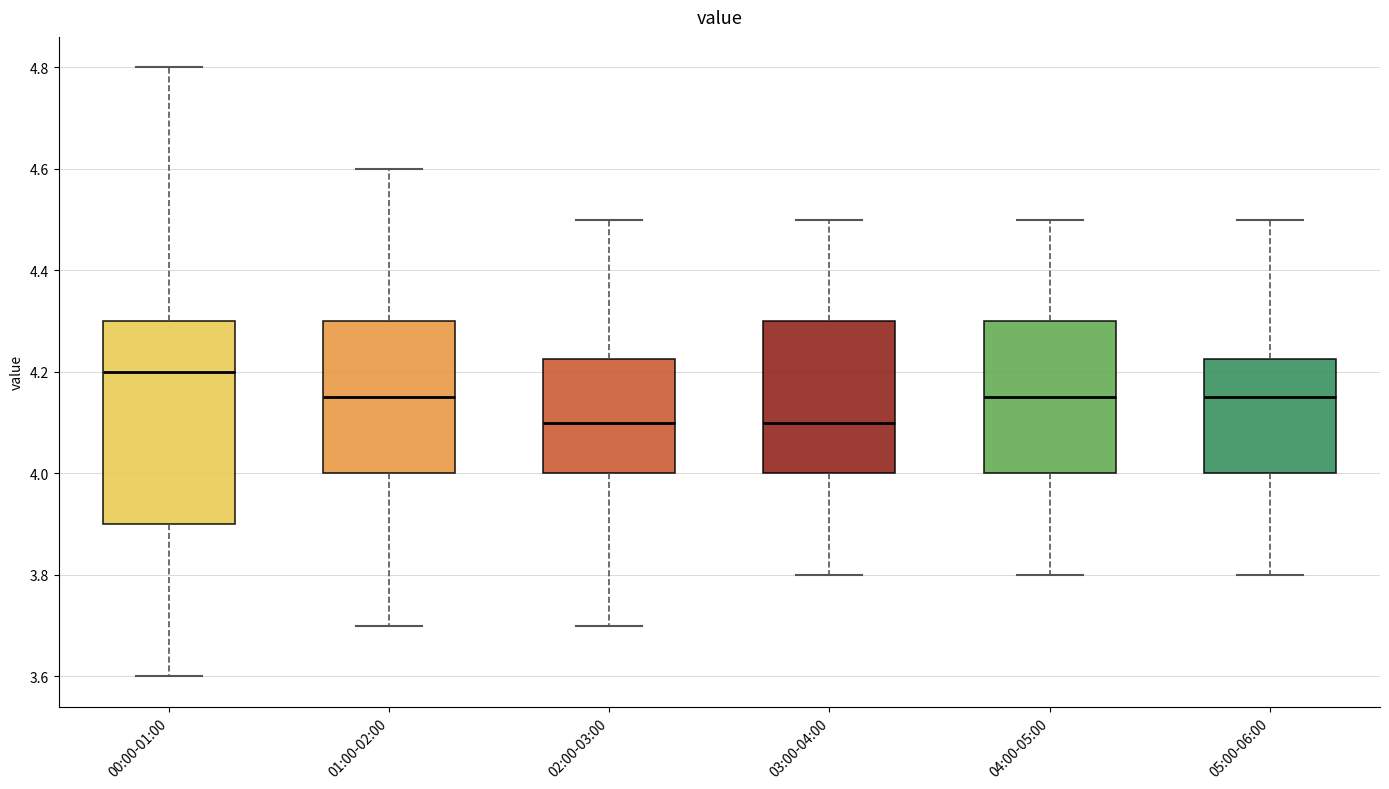

Reading left to right, transcribe this box plot: for each box, give where its median line is, the range the box spans, and where its two whiskers end, as read against the y-axis. The values are not printed on the chart, so give them approximately, as read against the axis.

00:00-01:00: median 4.20, box 3.90 to 4.30, whiskers 3.60 to 4.80
01:00-02:00: median 4.16, box 4.00 to 4.30, whiskers 3.70 to 4.60
02:00-03:00: median 4.10, box 4.00 to 4.22, whiskers 3.70 to 4.50
03:00-04:00: median 4.10, box 4.00 to 4.30, whiskers 3.80 to 4.50
04:00-05:00: median 4.16, box 4.00 to 4.30, whiskers 3.80 to 4.50
05:00-06:00: median 4.16, box 4.00 to 4.22, whiskers 3.80 to 4.50